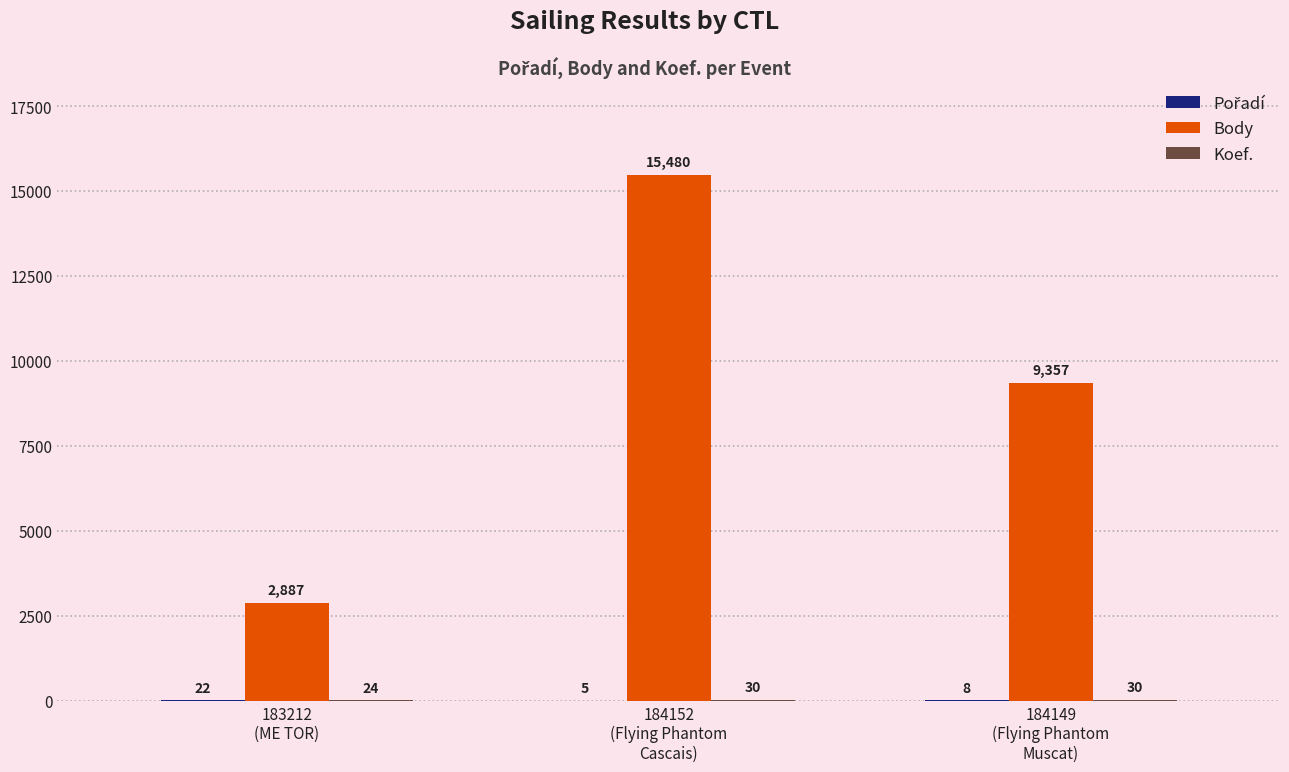

How many Body values are between 2887 and 15480?

3